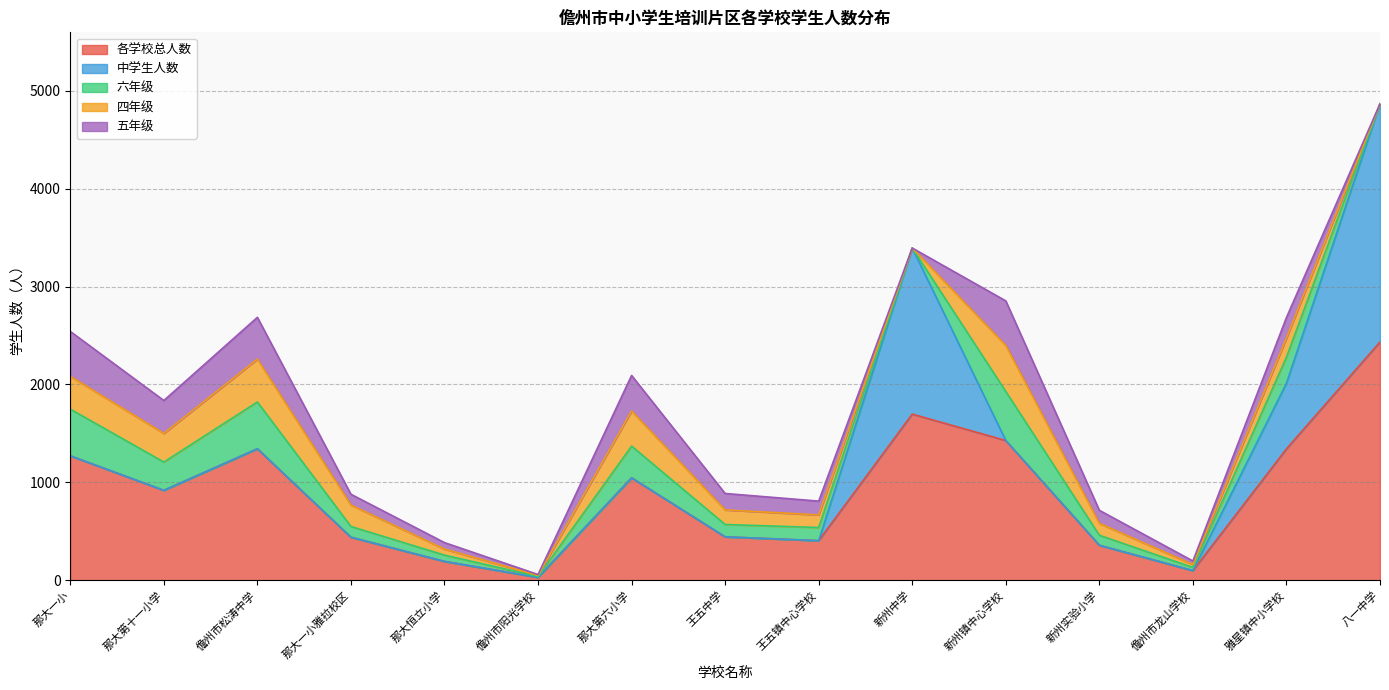

Is the value of 五年级 at 新州实验小学 greater than the value of 中学生人数 at 那大第十一小学?

Yes